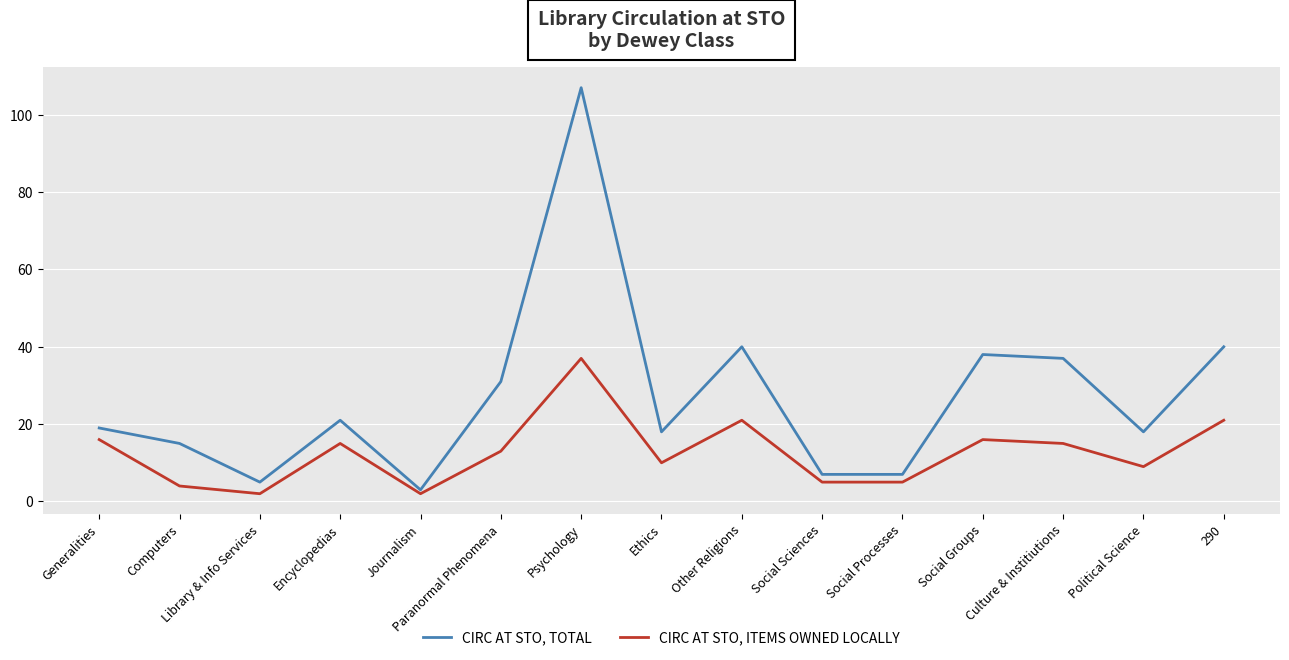

What is the spread (max minus min) of values at Social Groups?

22